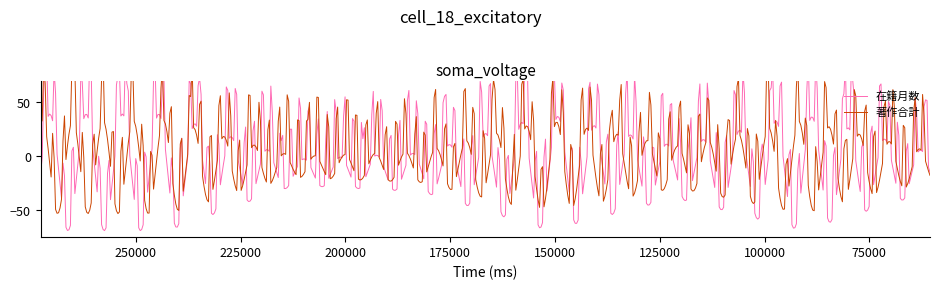

Which category has the lowest value in the 在籍月数 series?

131231